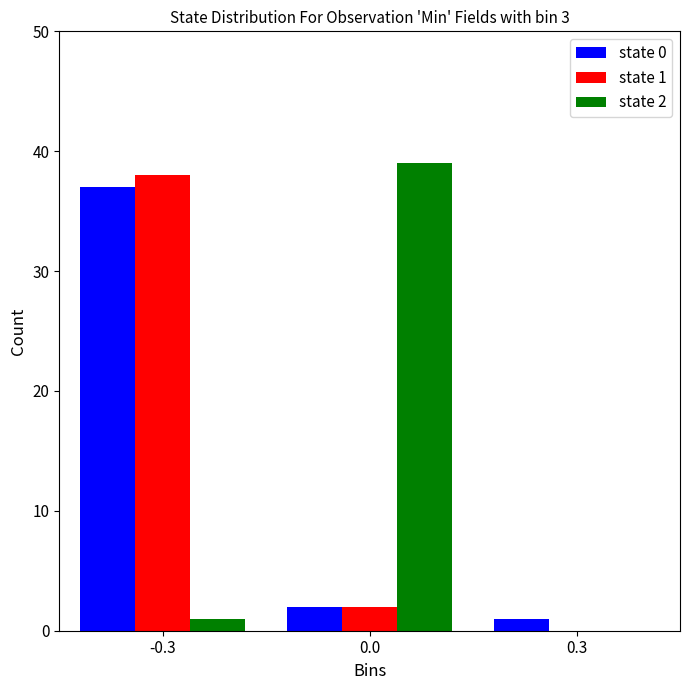

Is it true that state 0 equals 2 at 0.0?

True